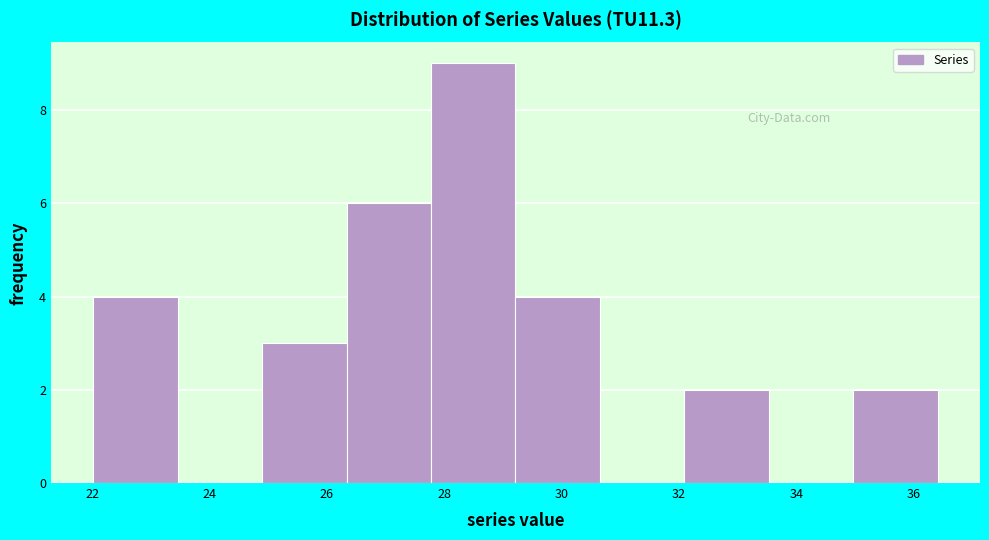

Reading left to right, list every bar in this chart as the range it spans on the x-axis followed by its height. Neither the bar edges nor the heights are printed on the chart, so give them approximately, as read against the axes.

22.0 to 23.4: 4
23.4 to 24.8: 0
24.8 to 26.4: 3
26.4 to 27.8: 6
27.8 to 29.2: 9
29.2 to 30.6: 4
30.6 to 32.0: 0
32.0 to 33.6: 2
33.6 to 35.0: 0
35.0 to 36.4: 2